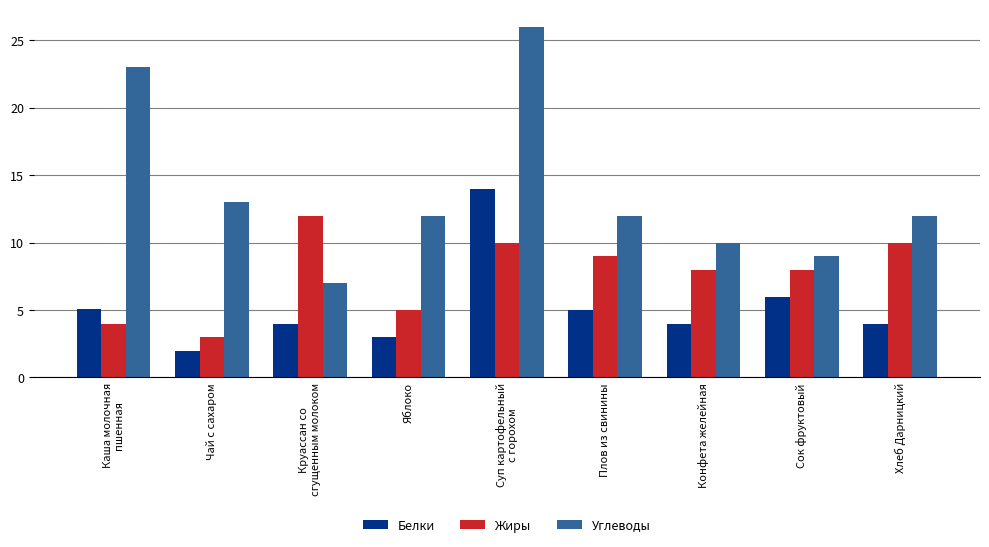

Does the chart contain any negative values?

No